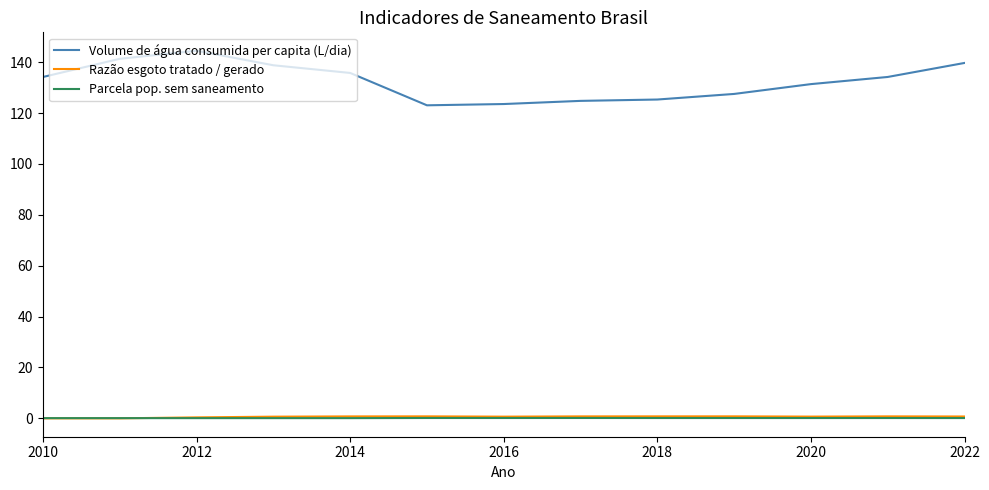

Which series has the largest range (max minus min)?

Volume de água consumida per capita (L/dia)